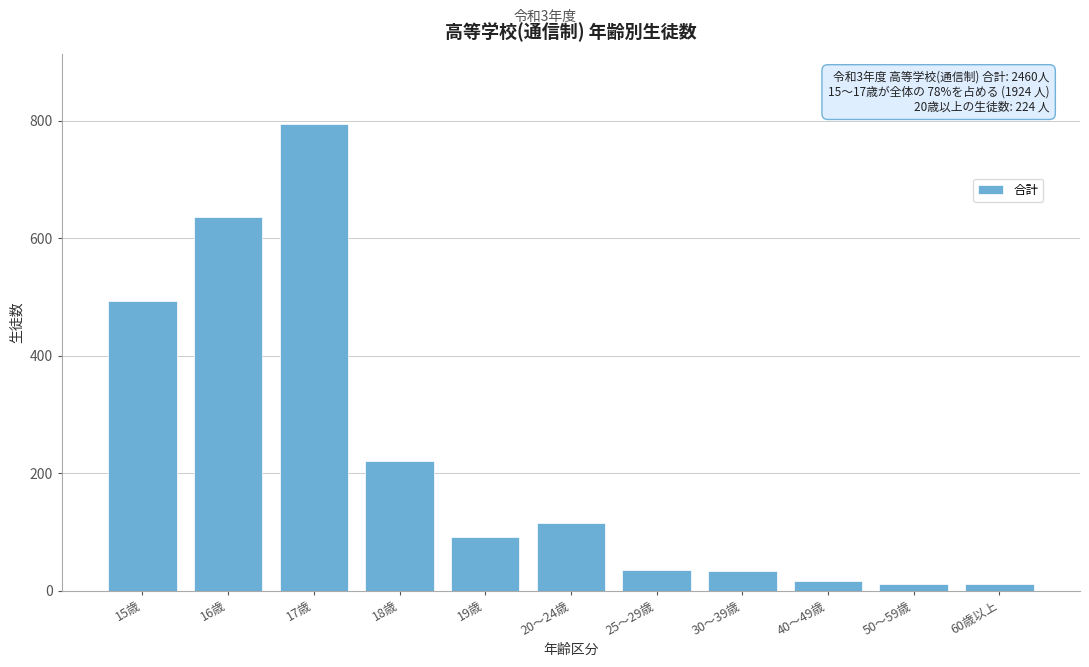

What is the change in value from 16歳 to 25～29歳?

-601